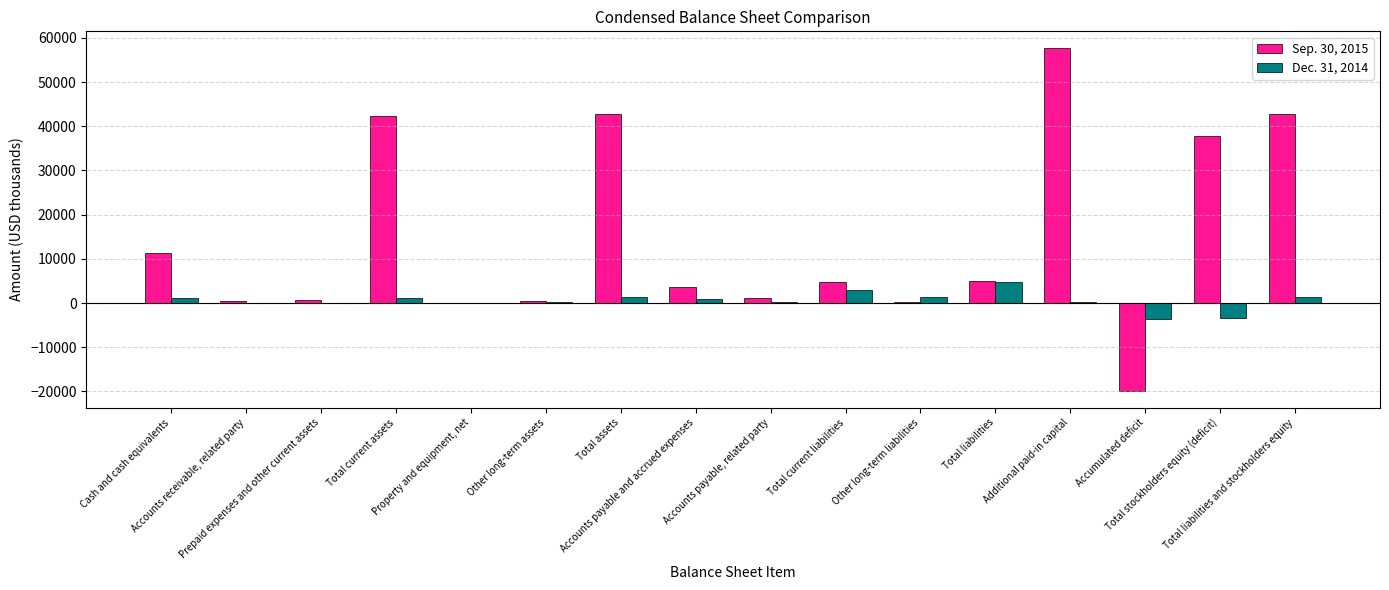

List the series in order of their peak value, lowest first.

Dec. 31, 2014, Sep. 30, 2015